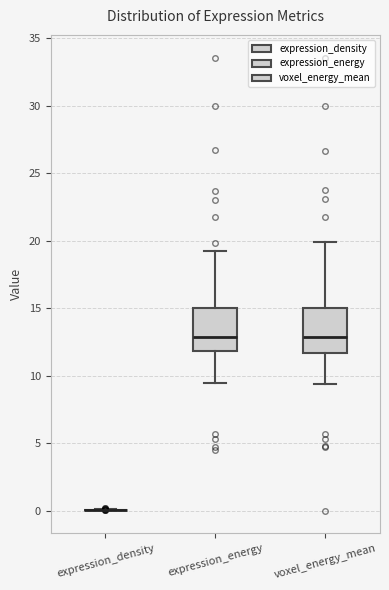

Reading left to right, transcribe this box plot: for each box, give where its median line is, the range the box spans, and where its two whiskers end, as read against the y-axis. The values are not printed on the chart, so give them approximately, as read against the axis.

expression_density: box collapsed to a line at 0.0, whiskers 0.0 to 0.0
expression_energy: median 13.0, box 12.0 to 15.0, whiskers 9.5 to 19.0
voxel_energy_mean: median 13.0, box 11.5 to 15.0, whiskers 9.5 to 20.0